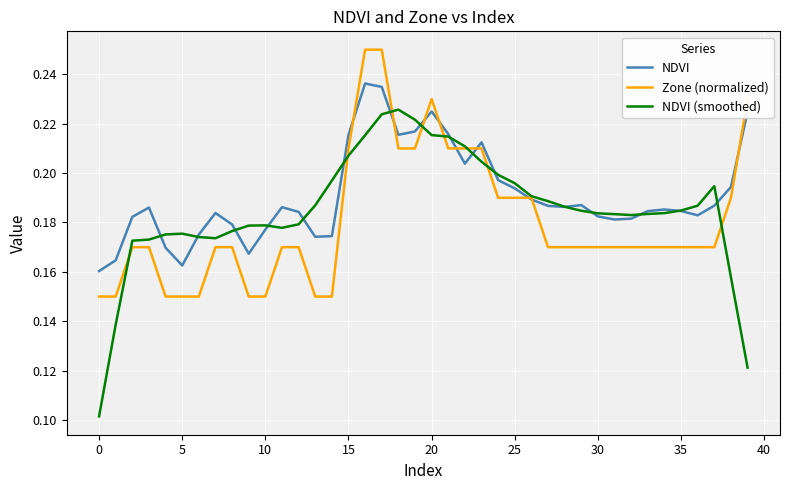

Which series has the largest range (max minus min)?

NDVI (smoothed)